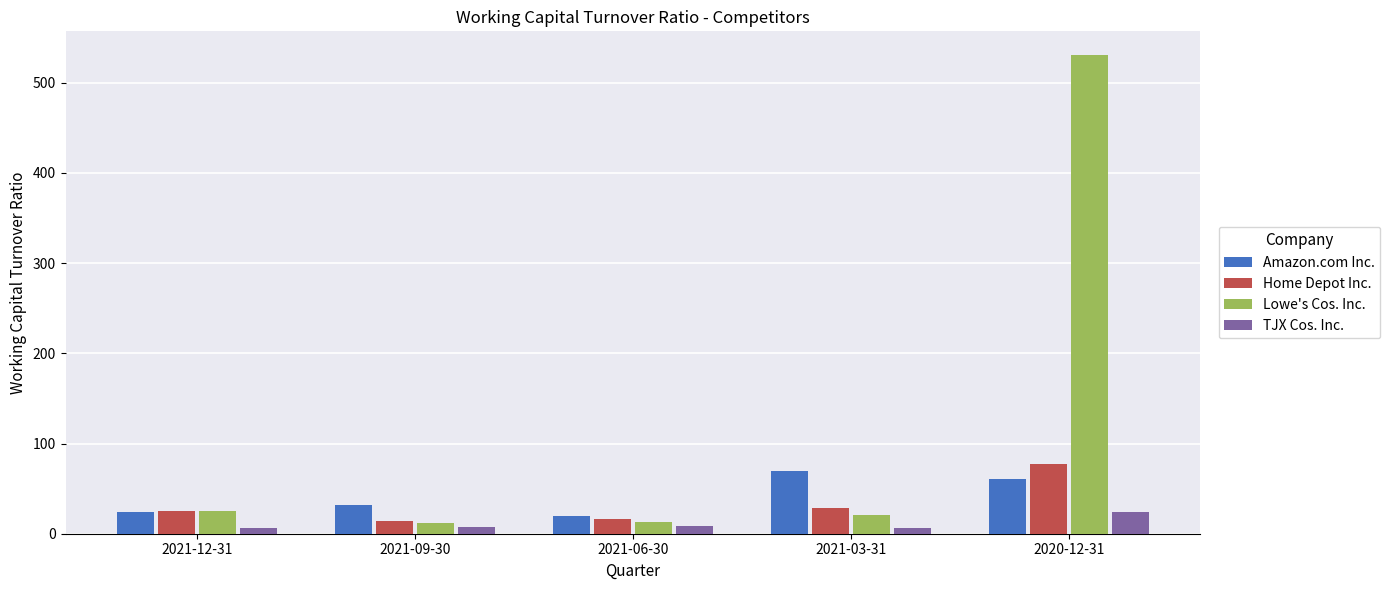

Which series has the largest range (max minus min)?

Lowe's Cos. Inc.